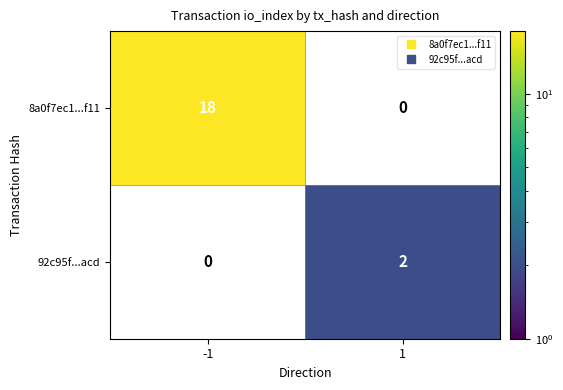

What is the greatest value displayed?

18.0